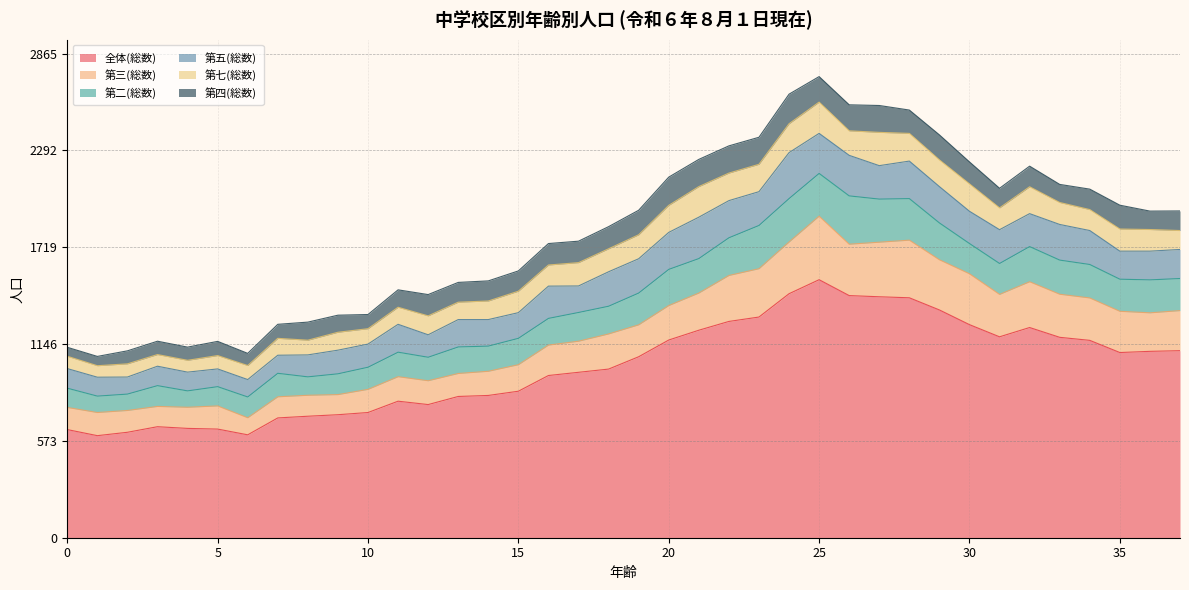

How many series are shown in this chart?

6